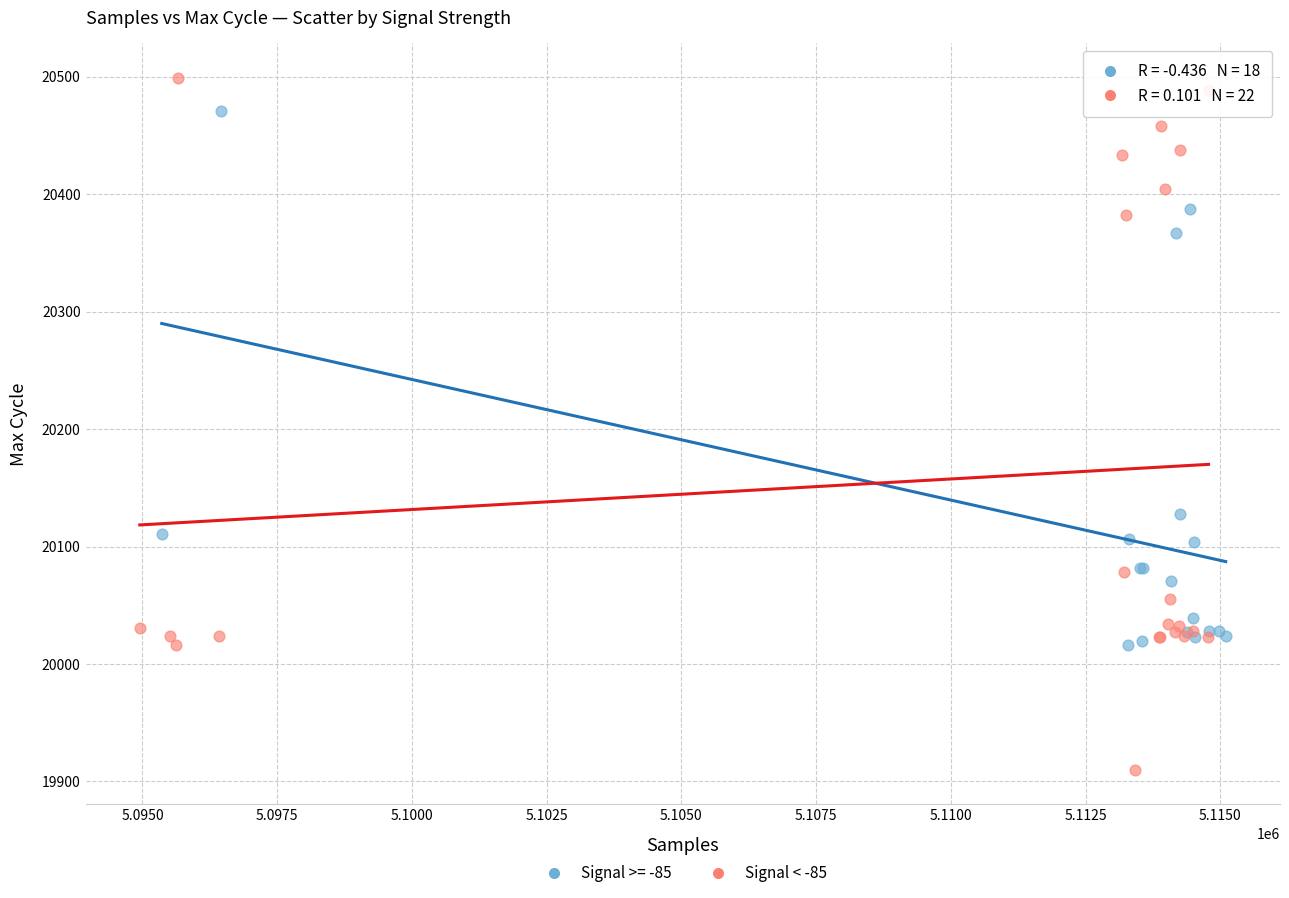

Which series has the largest Y range (max minus min)?

Signal < -85